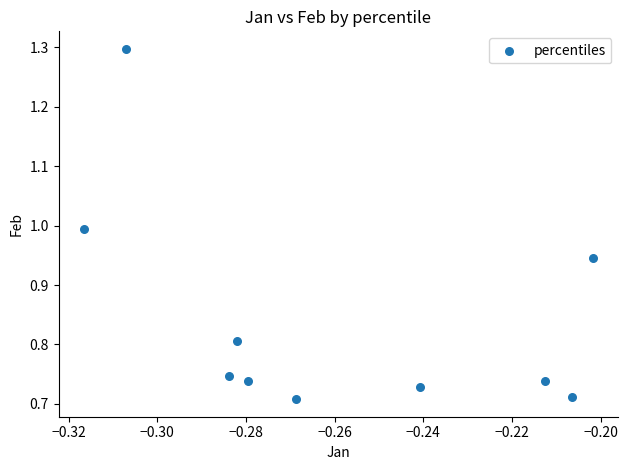

What is the range of Y values (max minus min)?

0.6